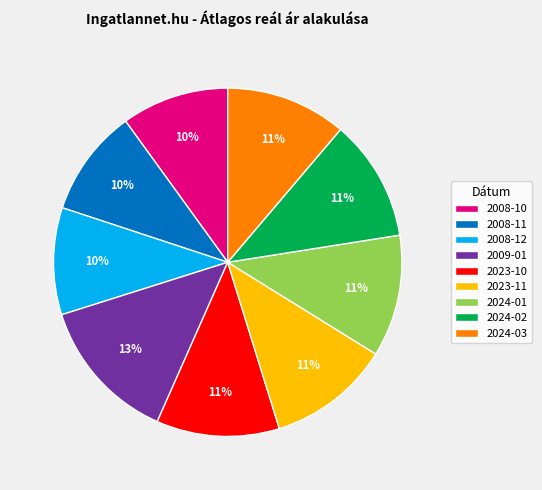

True or false: 2024-03 accounts for 16% of the total.

False